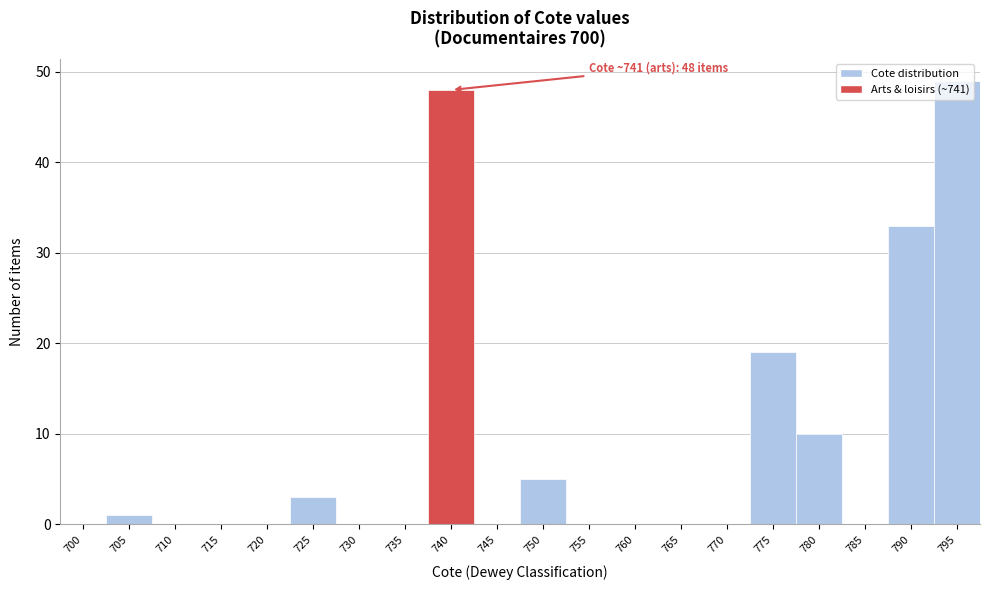

What is the change in value from 715 to 795?

+49